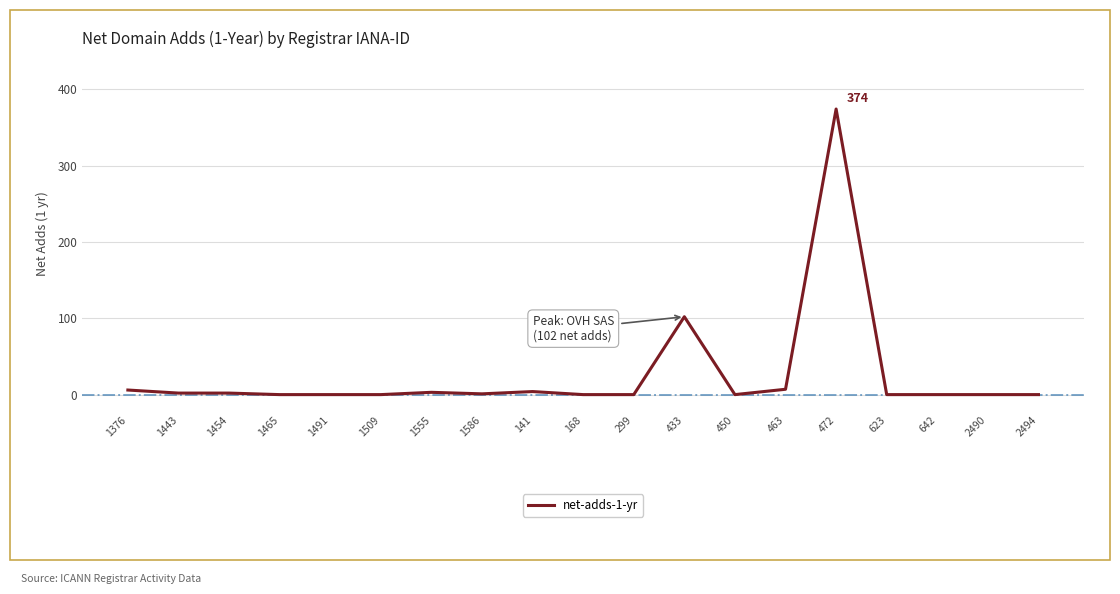

What is the greatest value displayed?

374